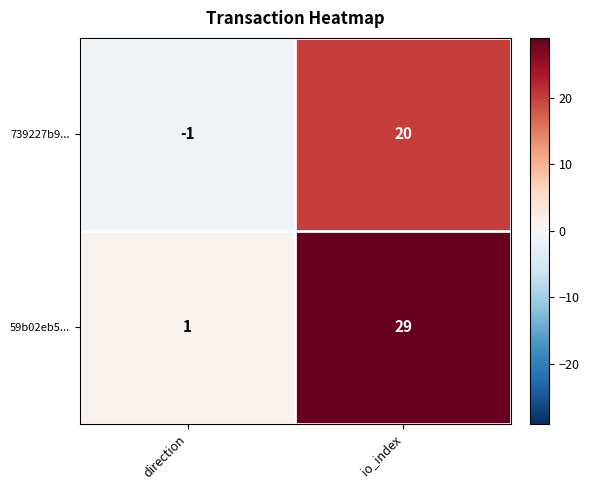

What is the total value across all series at io_index?

49